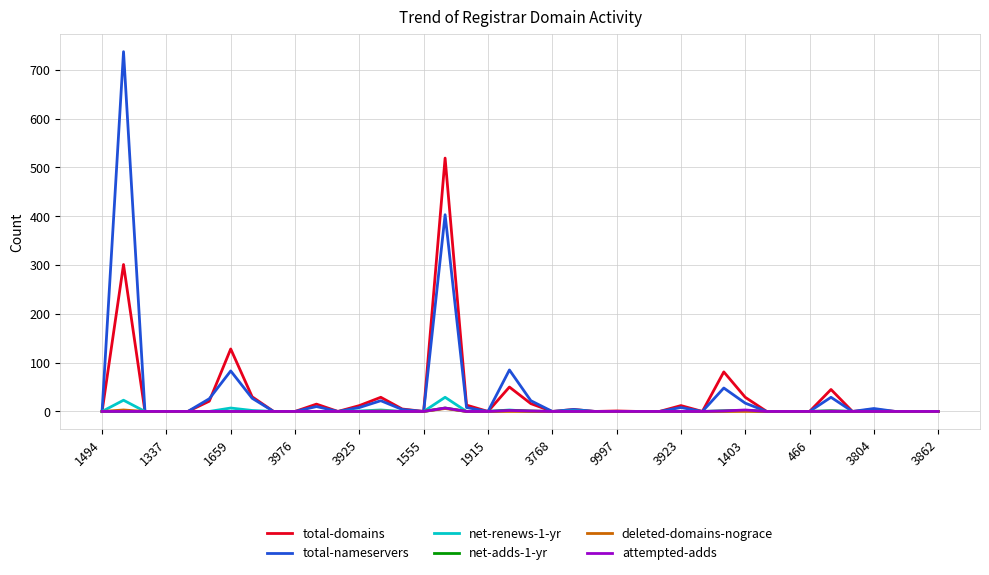

What is the difference between the maximum and second lowest values in the deleted-domains-nograce series?

6